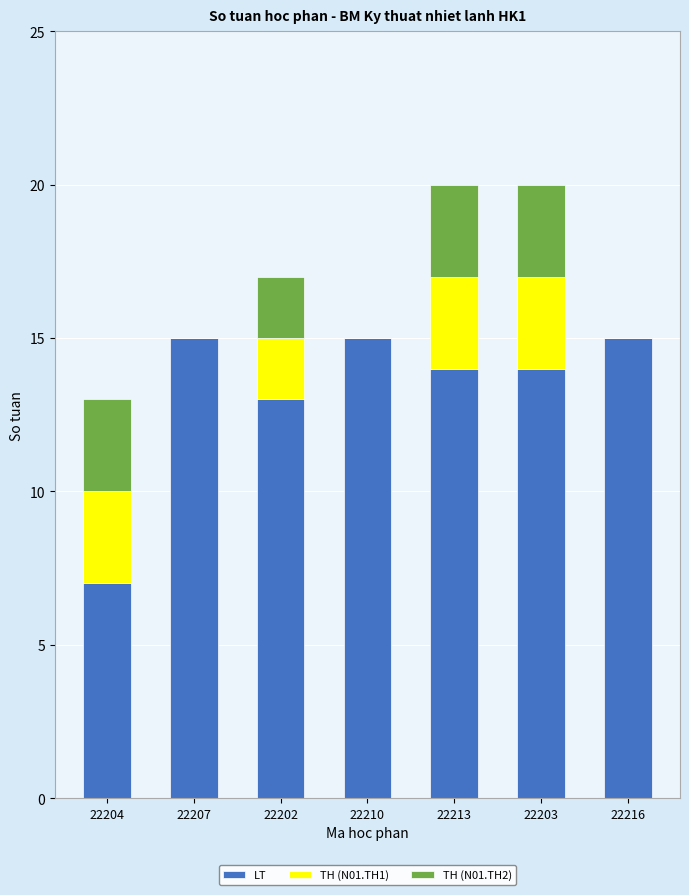

What is the total value across all series at 22207?

15